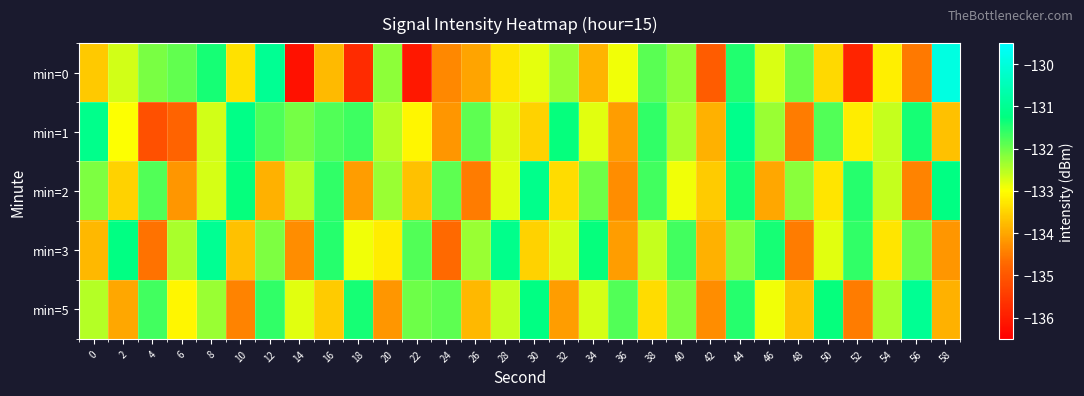

What is the smallest value displayed?

-136.2